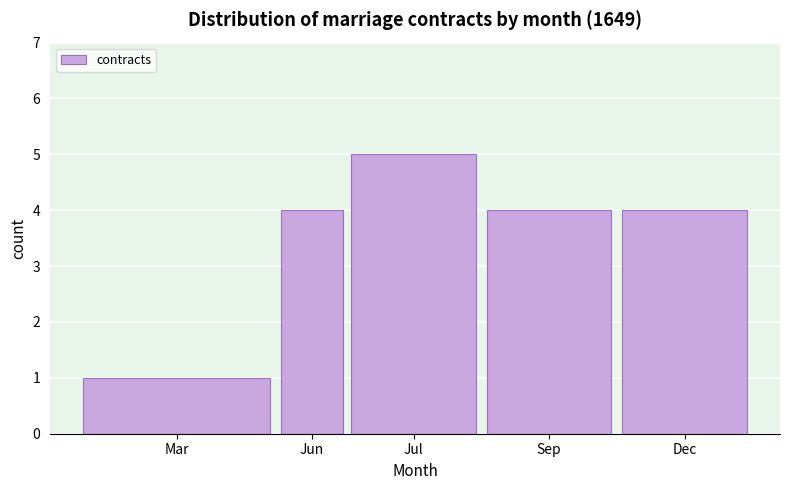

Reading left to right, extract all data points from this chart.

Mar=1	Jun=4	Jul=5	Sep=4	Dec=4